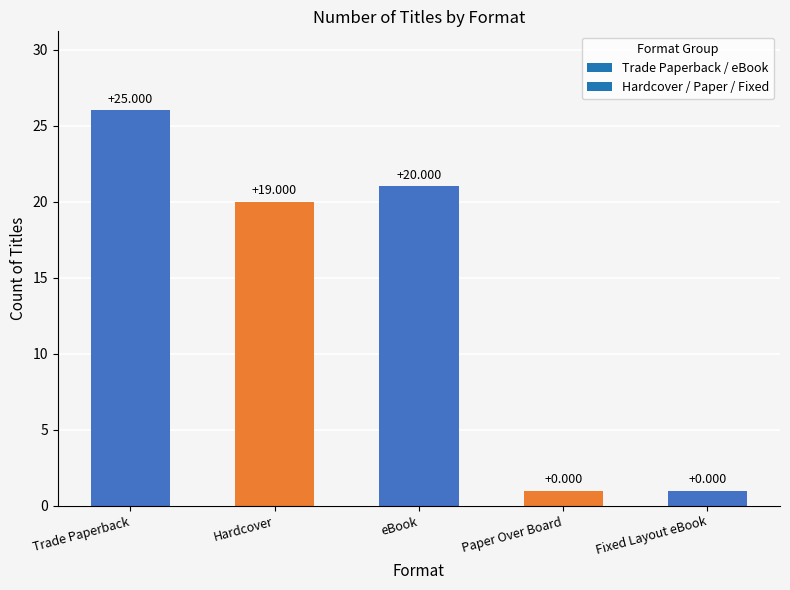

How many bars are there in total?

5